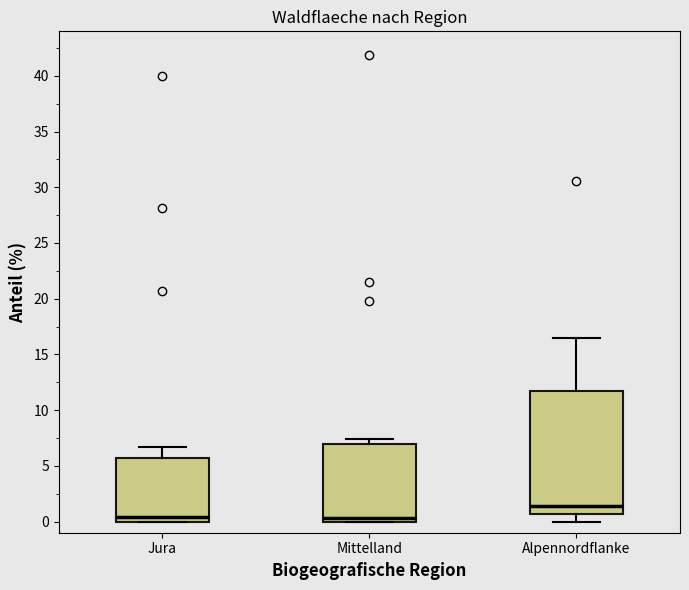

Reading left to right, read every box against the y-axis: the position of its median line, the range the box covers, and the ends of its whiskers. The values are not printed on the chart, so give them approximately, as read against the axis.

Jura: median 0.5, box 0.0 to 6.0, whiskers 0.0 to 6.5
Mittelland: median 0.5, box 0.0 to 7.0, whiskers 0.0 to 7.5
Alpennordflanke: median 1.5, box 0.5 to 11.5, whiskers 0.0 to 16.5